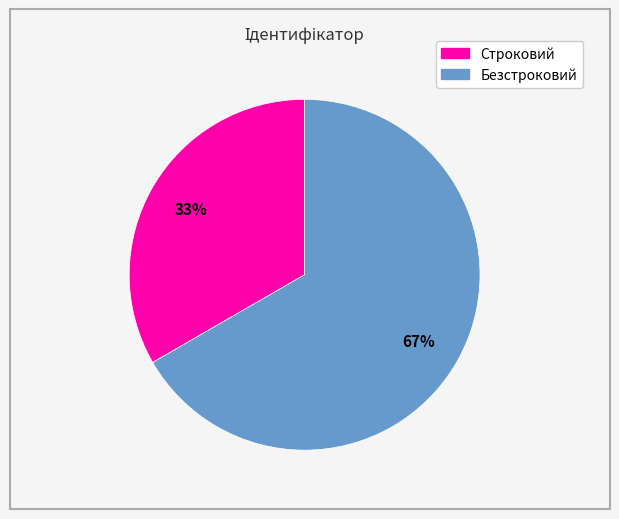

Between Строковий and Безстроковий, which is larger?

Безстроковий